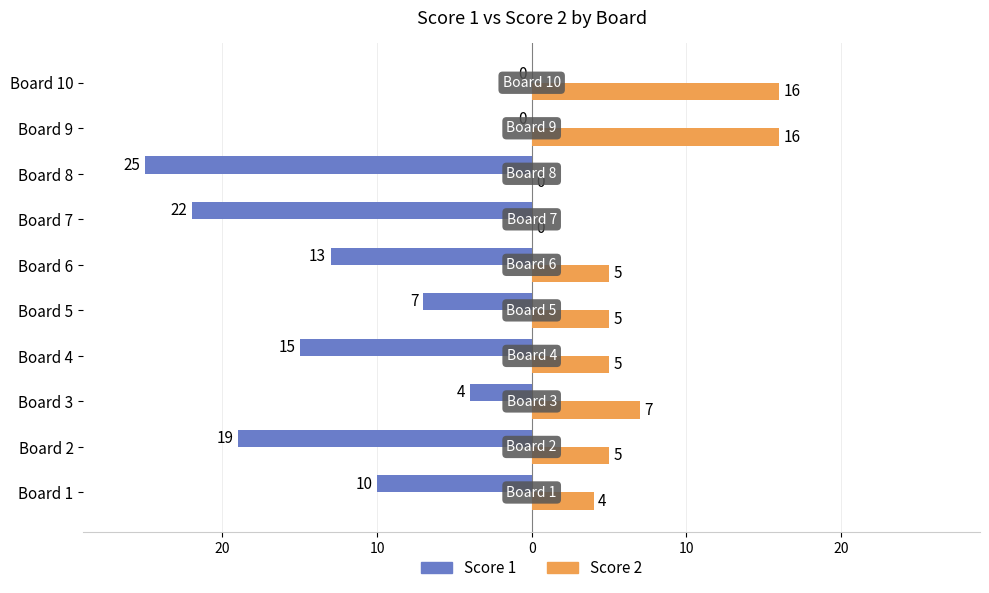

What are all the series names shown in the legend?

Score 1, Score 2